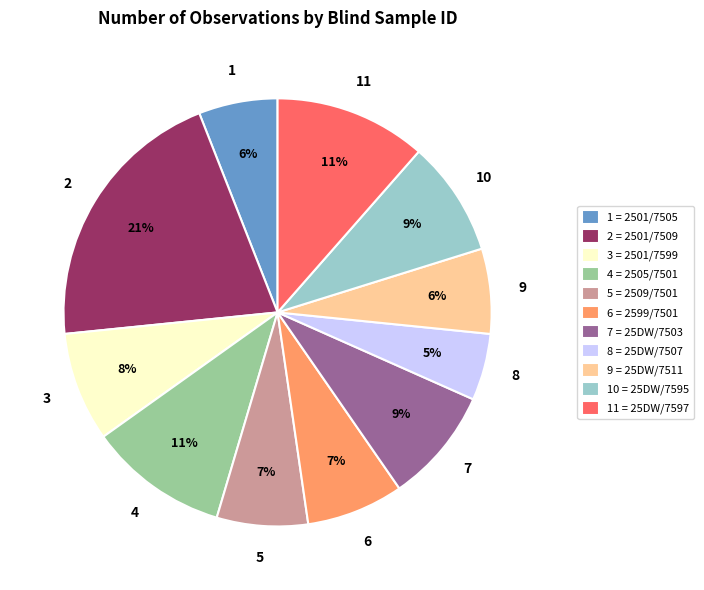

To the nearest percent, what percentage of the pie is 10 = 25DW/7595?

9%